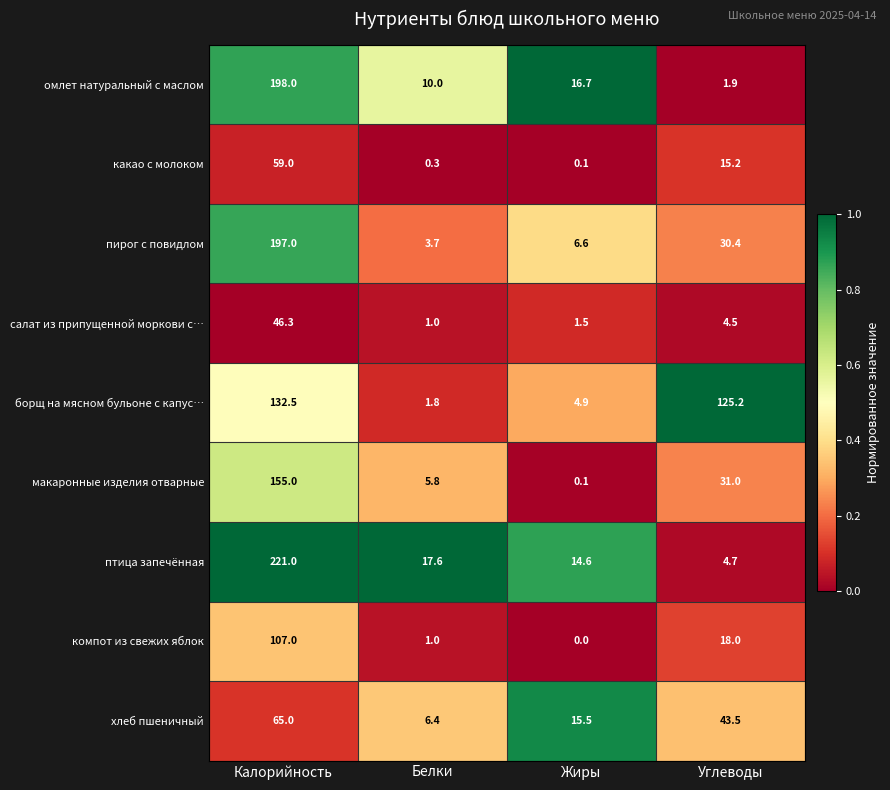

What is the difference between the компот из свежих яблок values at Белки and Калорийность?

106.0